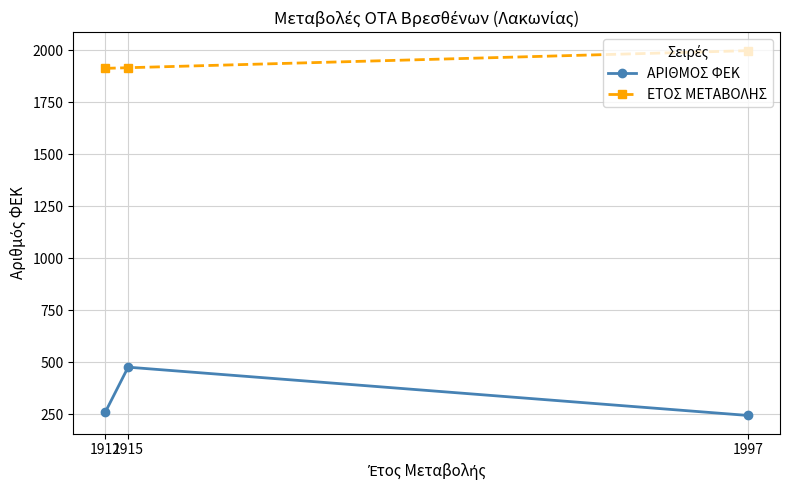

What is the value of the ΑΡΙΘΜΟΣ ΦΕΚ point at the 1st from the left?

261